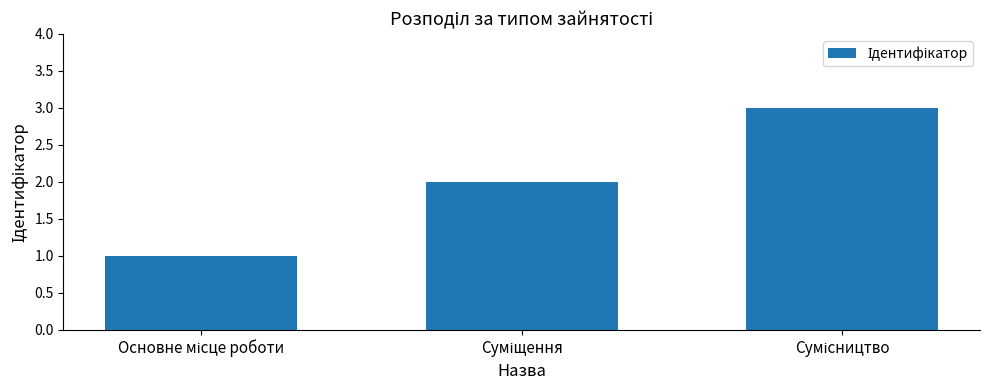

What is the greatest value displayed?

3